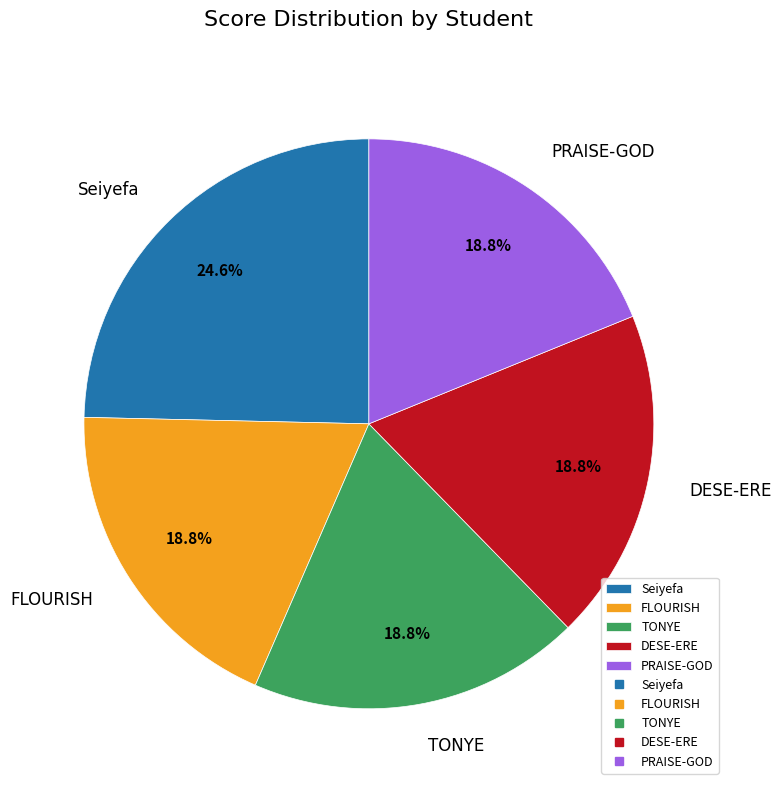

Which has a higher value, FLOURISH or Seiyefa?

Seiyefa